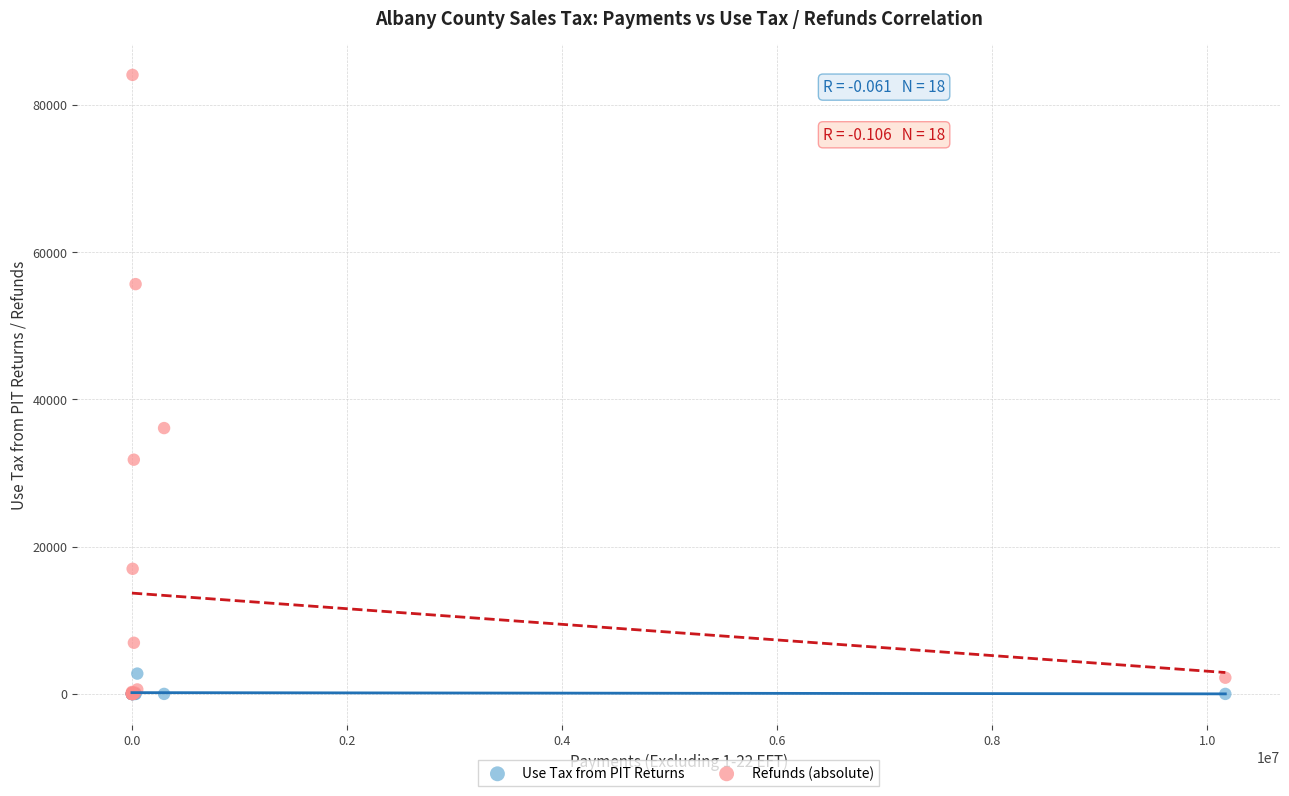

Which series has the widest spread of Y values?

Refunds (absolute)